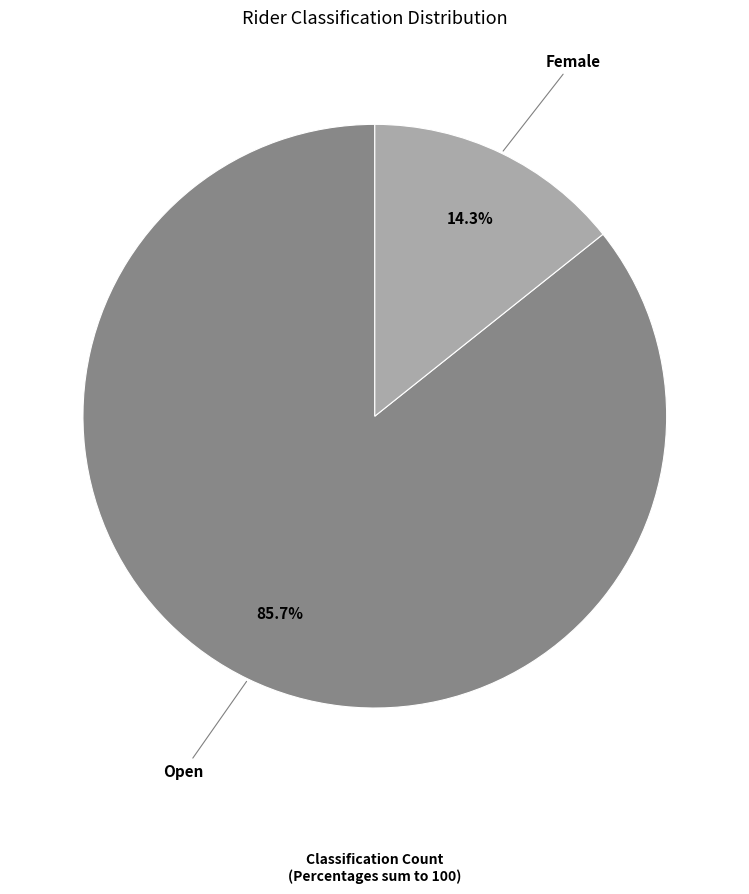

Is there any slice that represents more than half of the pie?

Yes